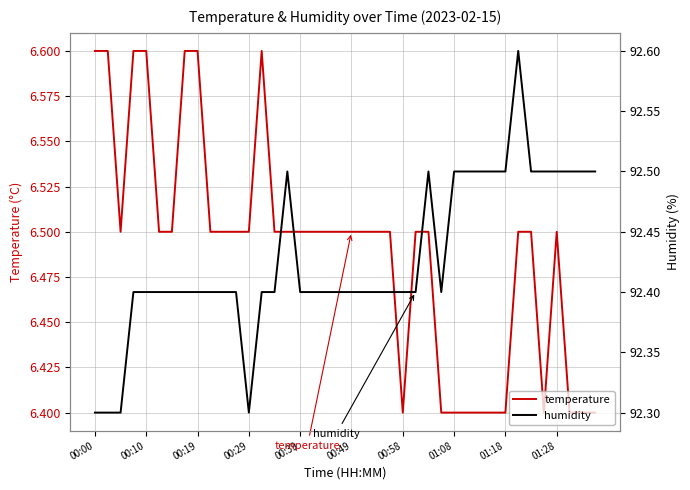

What is the sum of all temperature values?

259.6